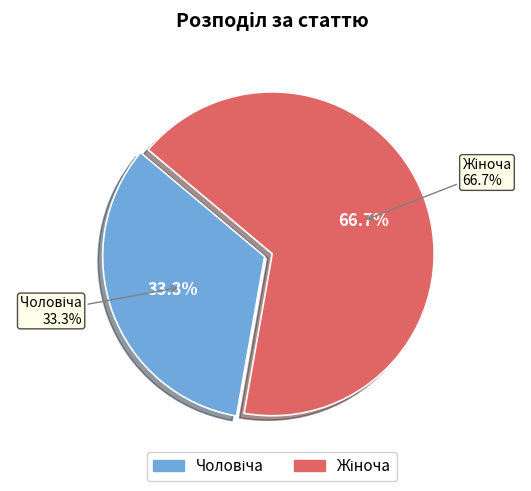

Count the number of slices in the pie.

2